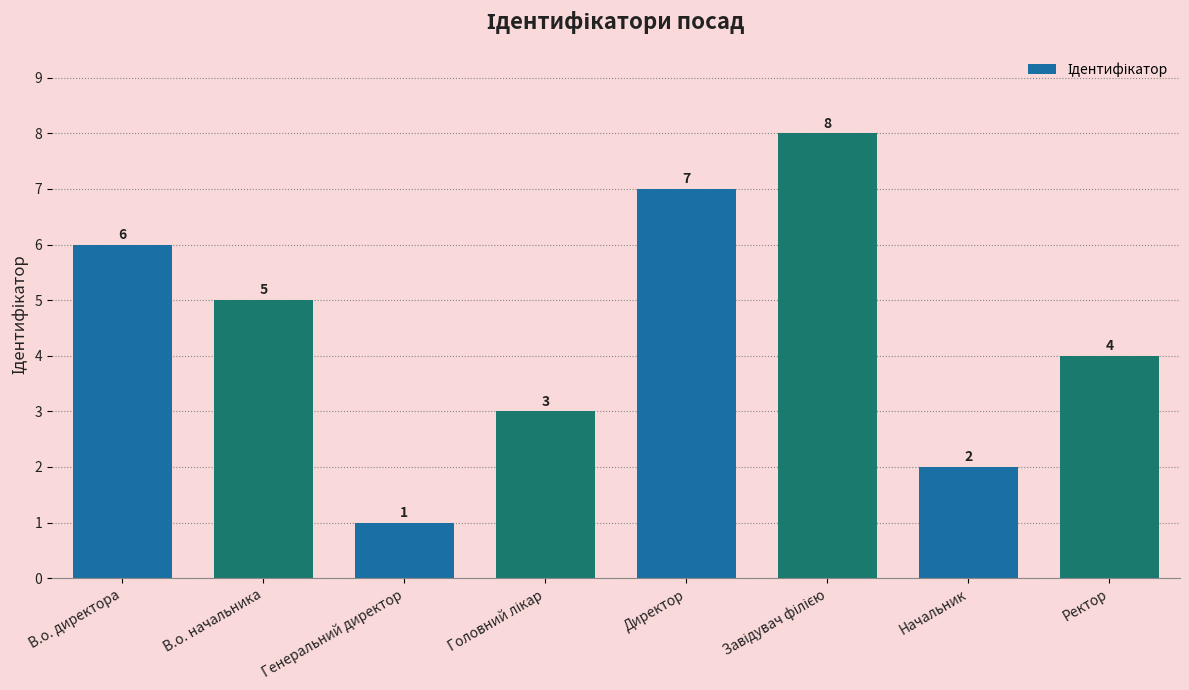

The value at В.о. директора is 6. True or false?

True